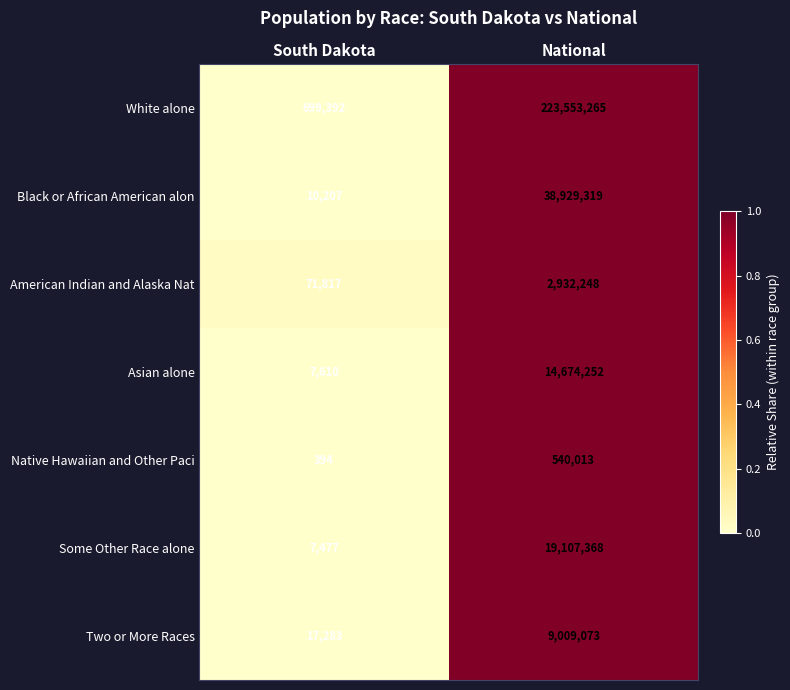

Between South Dakota and National, which series saw the biggest shift?

White alone